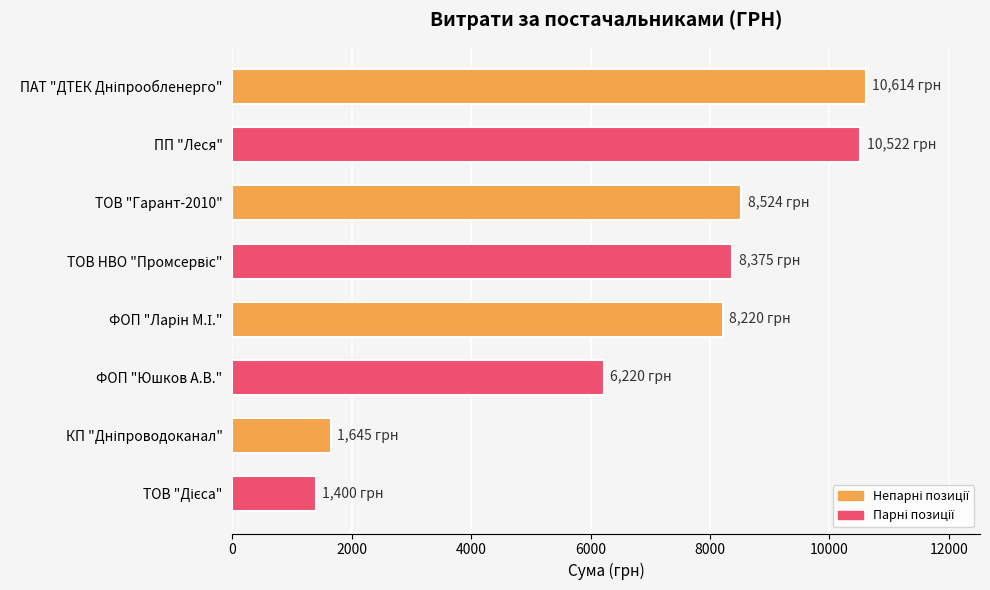

What is the greatest value displayed?

10614.0